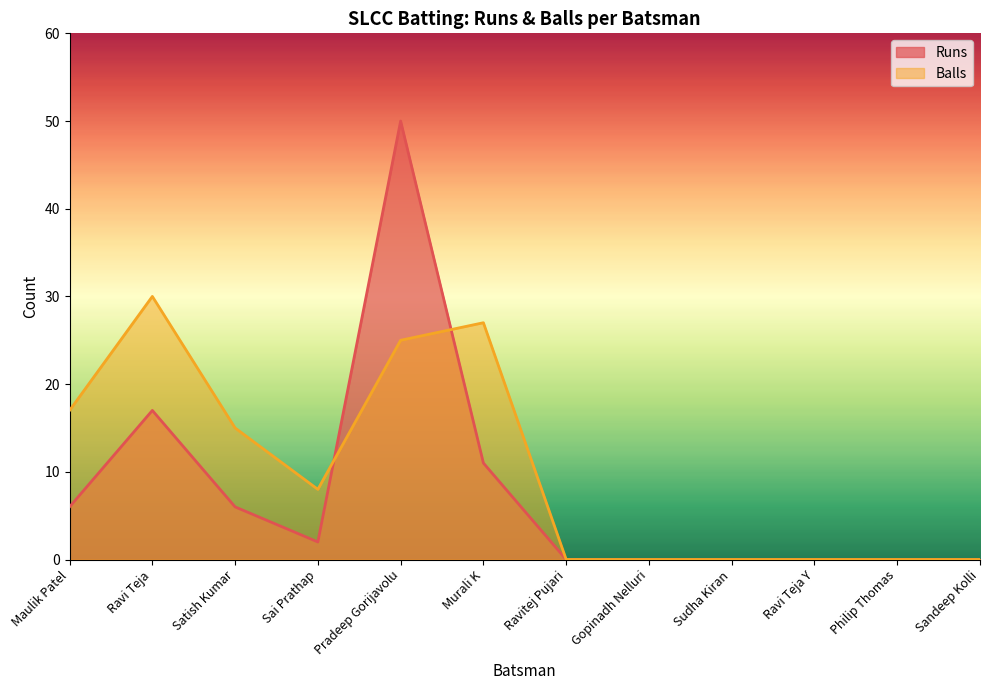

How many positive values does the Runs series have?

6